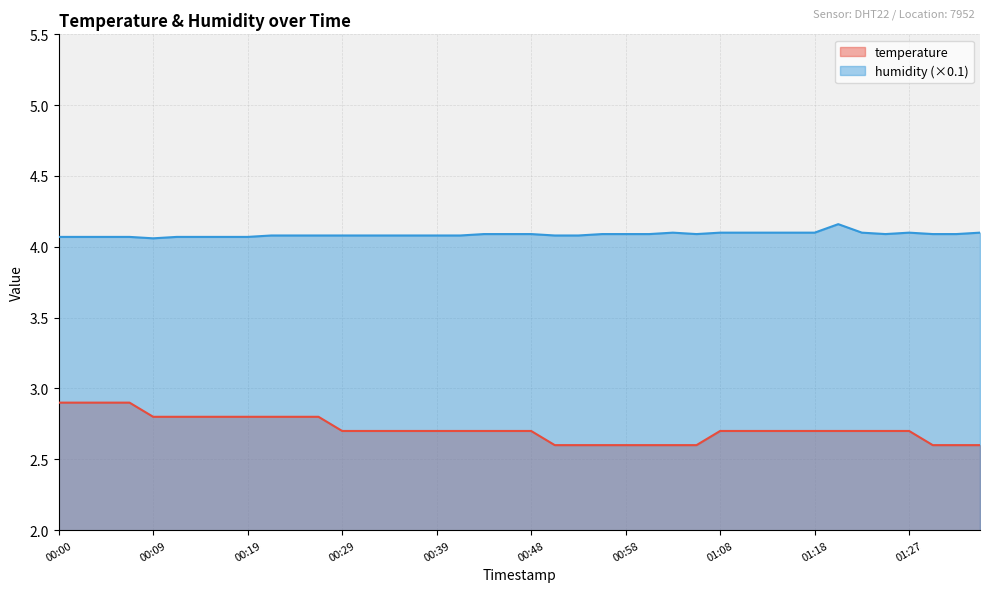

What are all the series names shown in the legend?

temperature, humidity (×0.1)